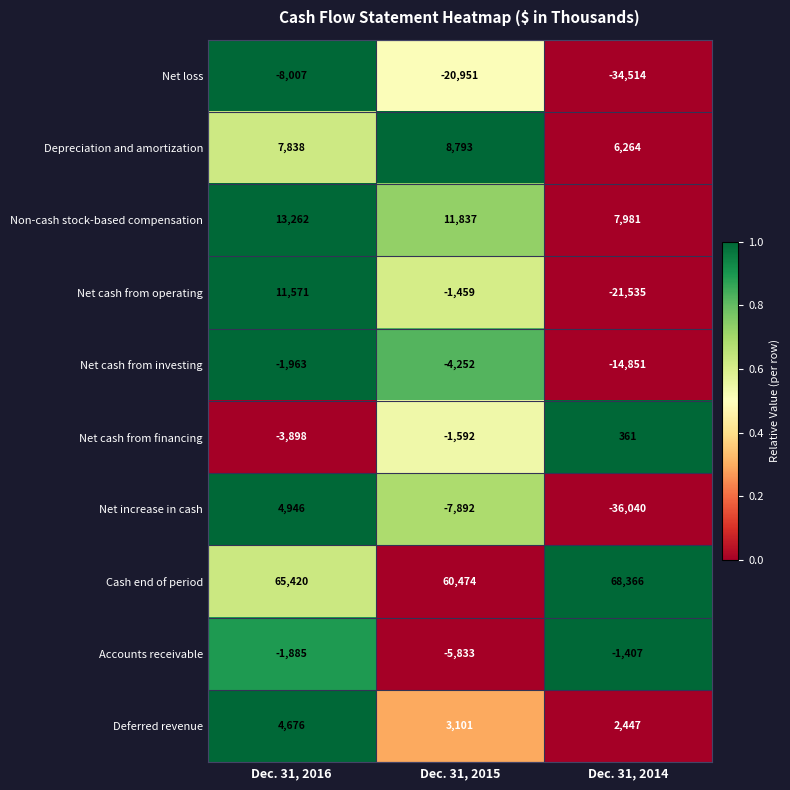

What is the spread (max minus min) of values at Dec. 31, 2015?

81425